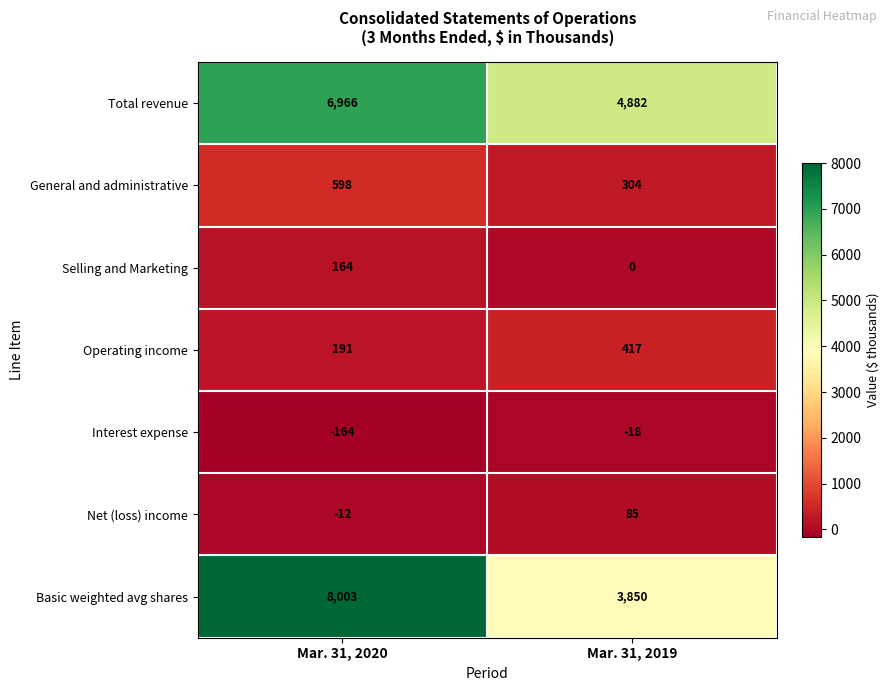

List the labels in order of Operating income value, smallest first.

Mar. 31, 2020, Mar. 31, 2019